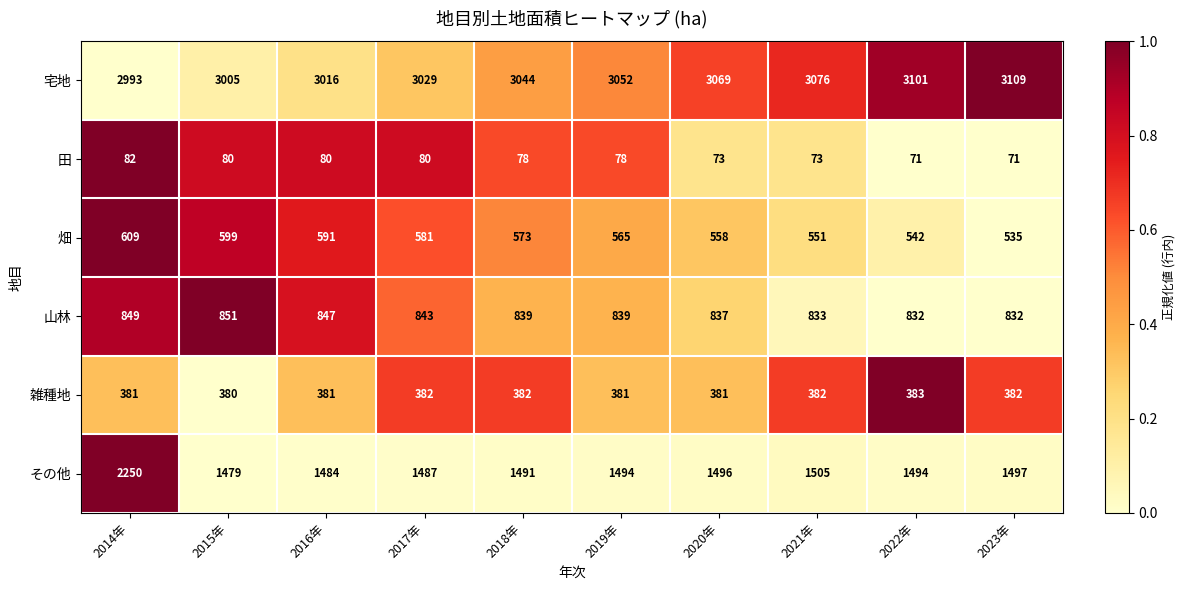

What is the minimum value shown in the chart?

71